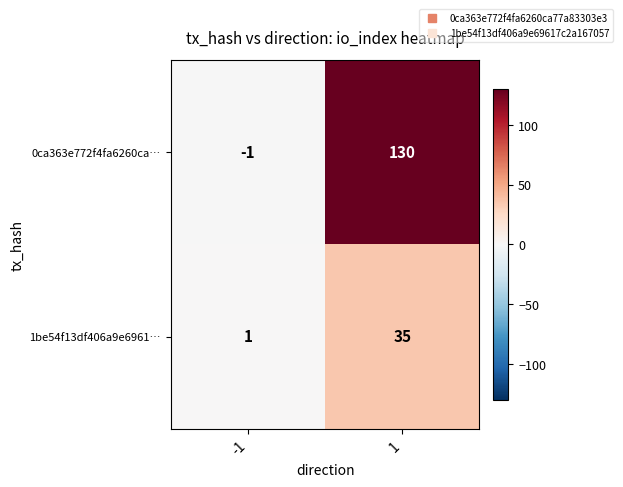

What is the difference between the highest and lowest values at 1?

95